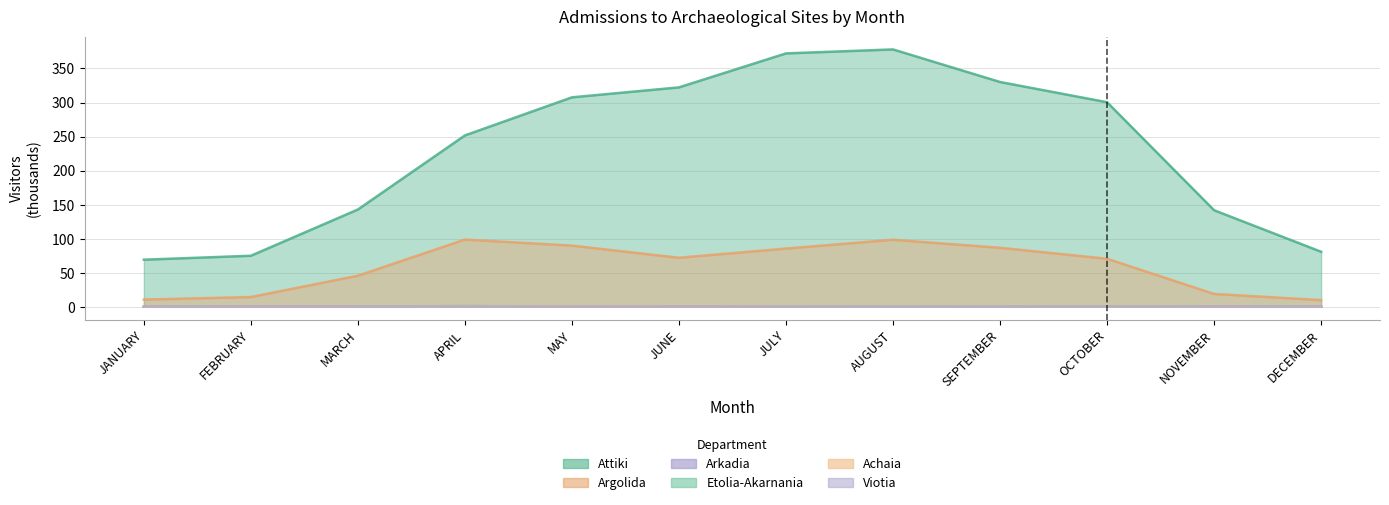

What is the minimum value for Attiki?

69.2